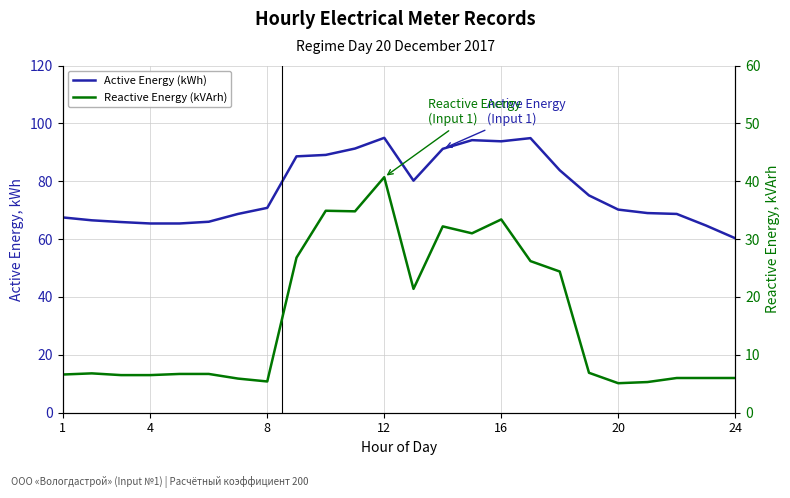

Which series has the largest total across all categories?

Active Energy (kWh)